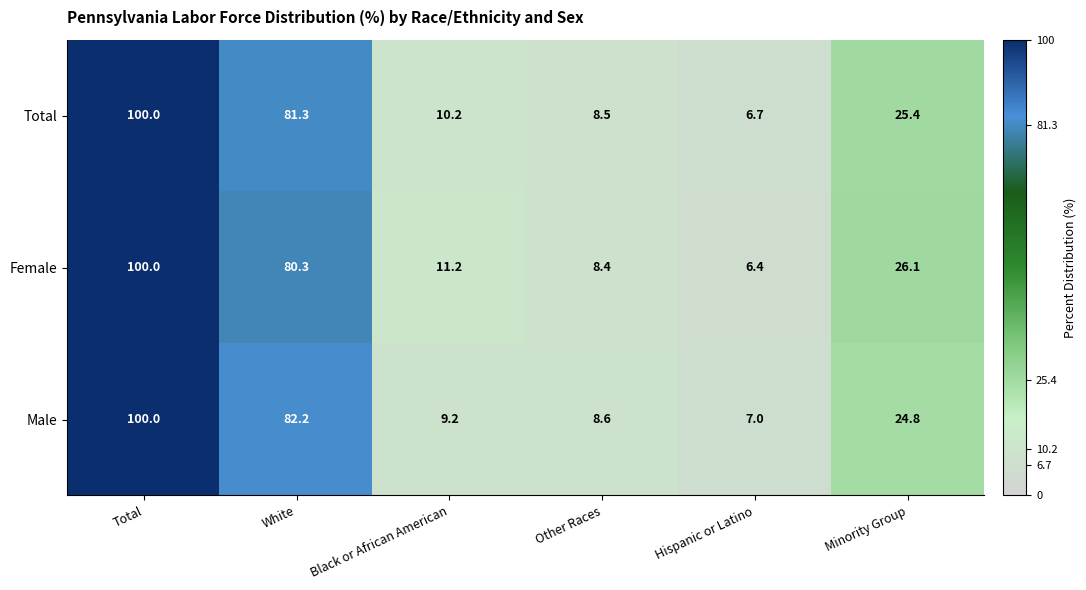

Reading left to right, list all the values displayed in this chart.

Total: 100.0	81.3	10.2	8.5	6.7	25.4
Female: 100.0	80.3	11.2	8.4	6.4	26.1
Male: 100.0	82.2	9.2	8.6	7.0	24.8